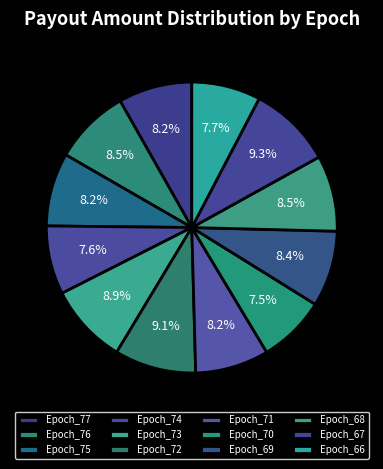

What is the total percentage of Epoch_69 and Epoch_70?

16.0%